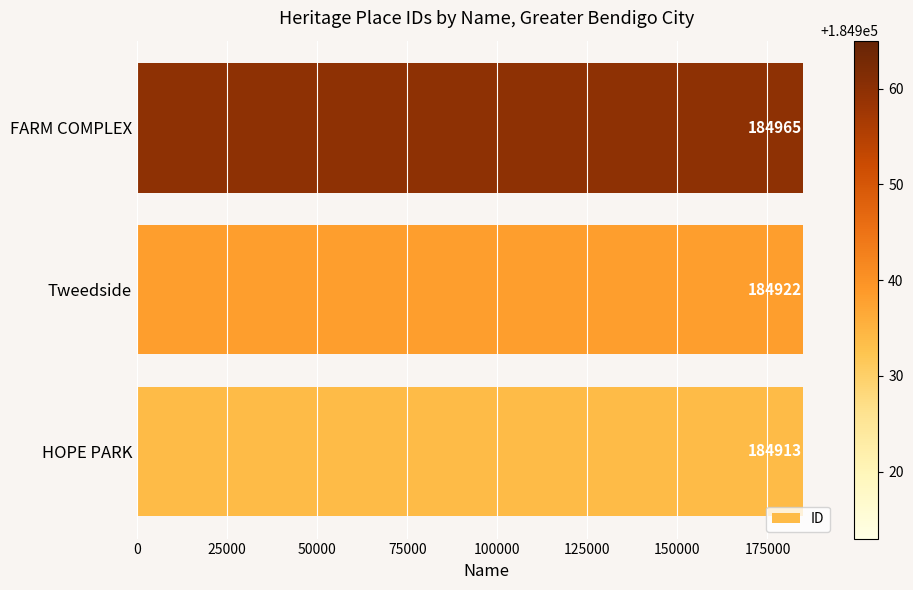

Count the number of data series in this chart.

1